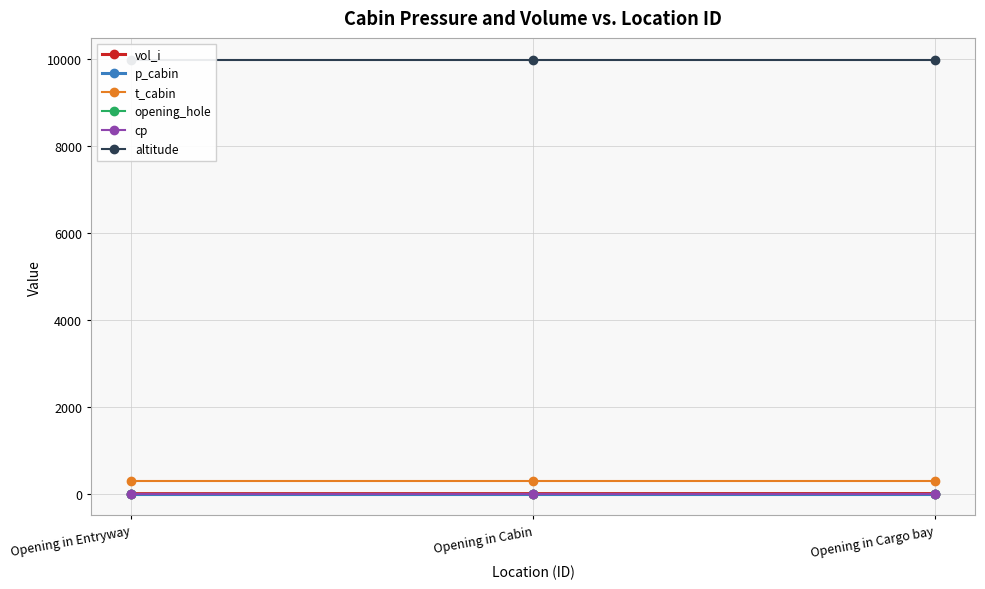

What are all the series names shown in the legend?

vol_i, p_cabin, t_cabin, opening_hole, cp, altitude